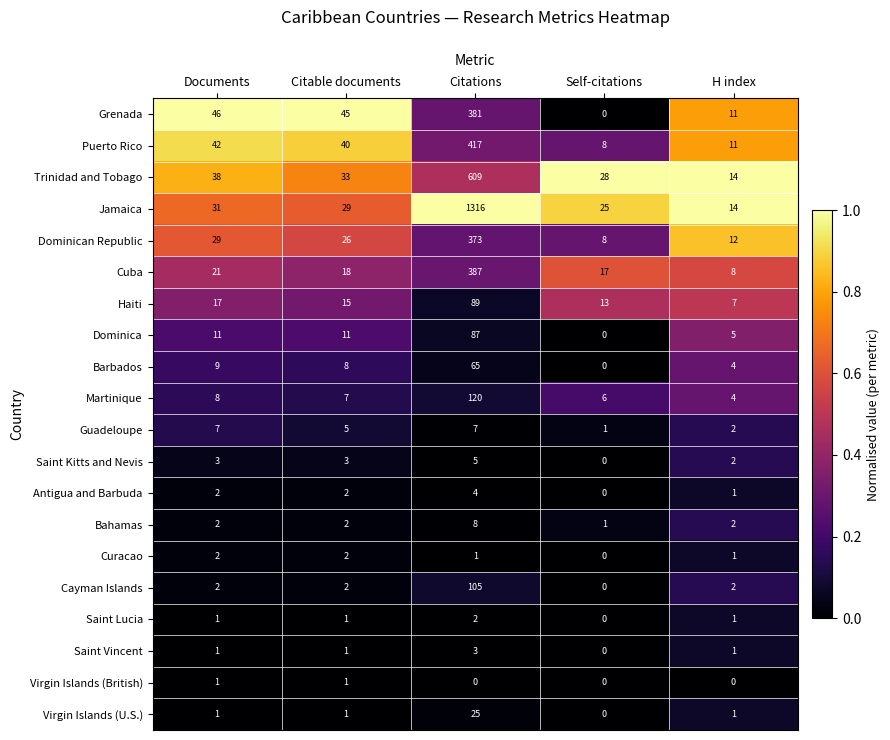

What is the spread (max minus min) of values at Documents?

45